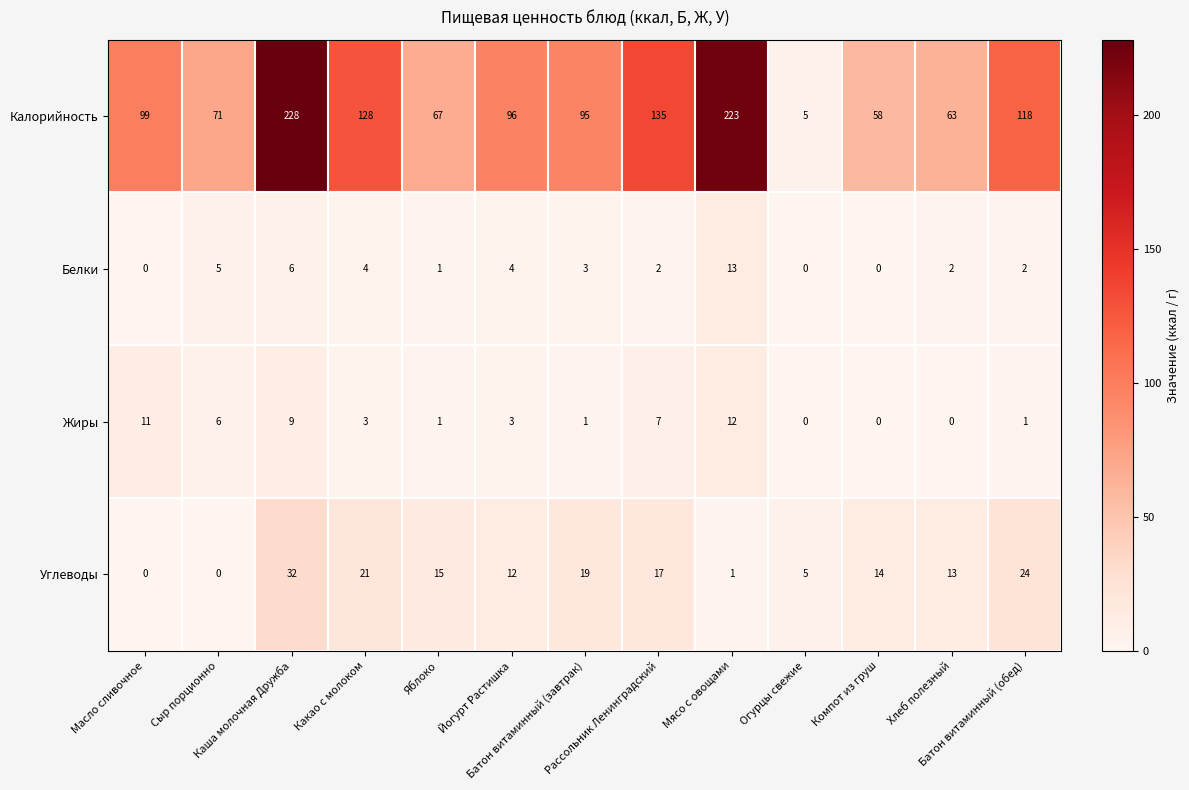

Which series has the largest range (max minus min)?

Калорийность